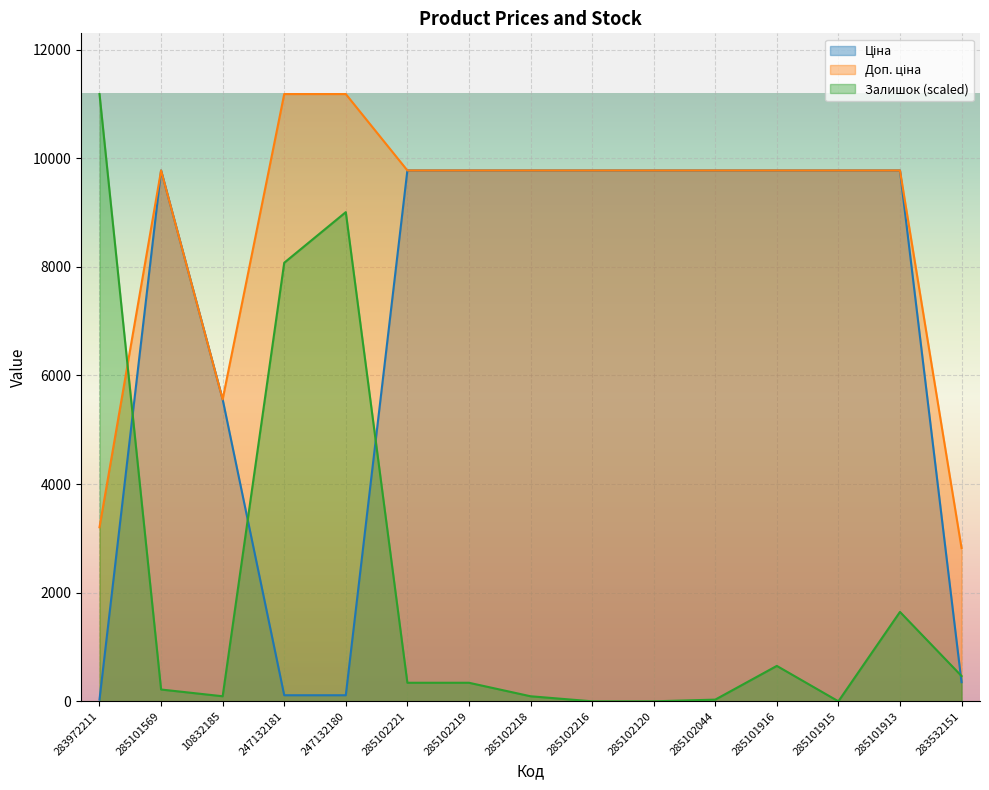

How many data points in Залишок are above 341?

8